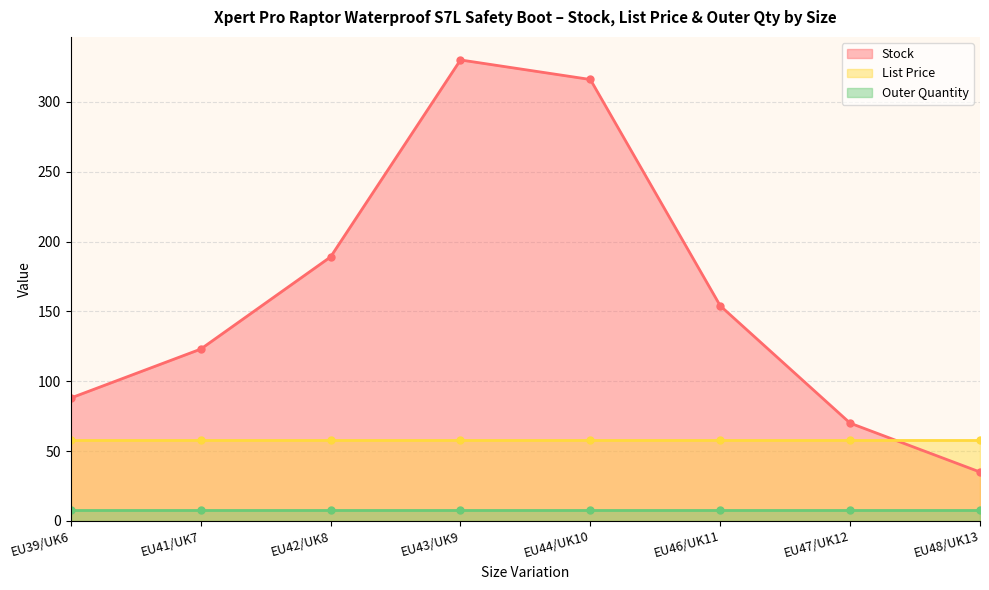

Reading right to left, extract all data points from this chart.

Stock: 35.0	70.0	154.0	316.0	330.0	189.0	123.0	88.0
List Price: 58.0	58.0	58.0	58.0	58.0	58.0	58.0	58.0
Outer Quantity: 8.0	8.0	8.0	8.0	8.0	8.0	8.0	8.0